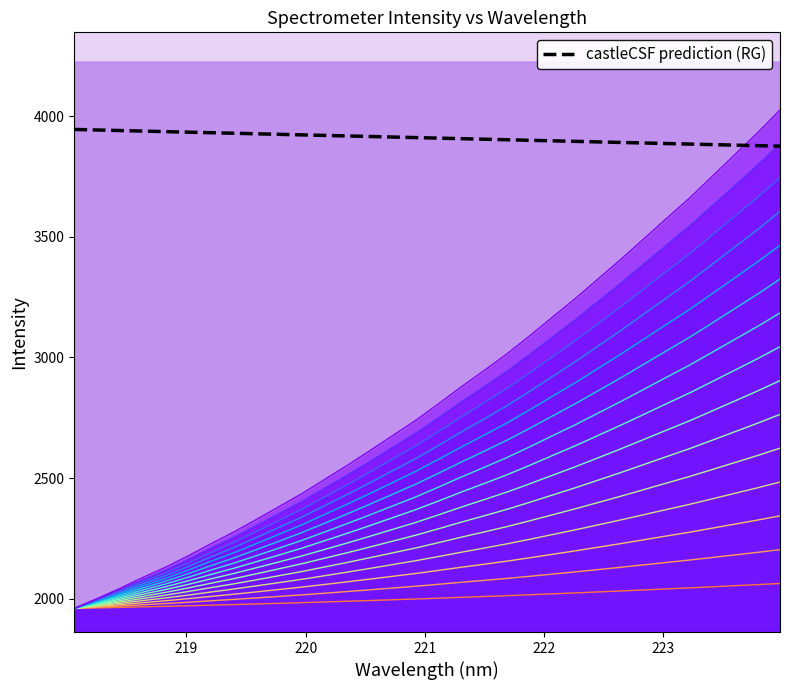

How many data points does each series have?

32